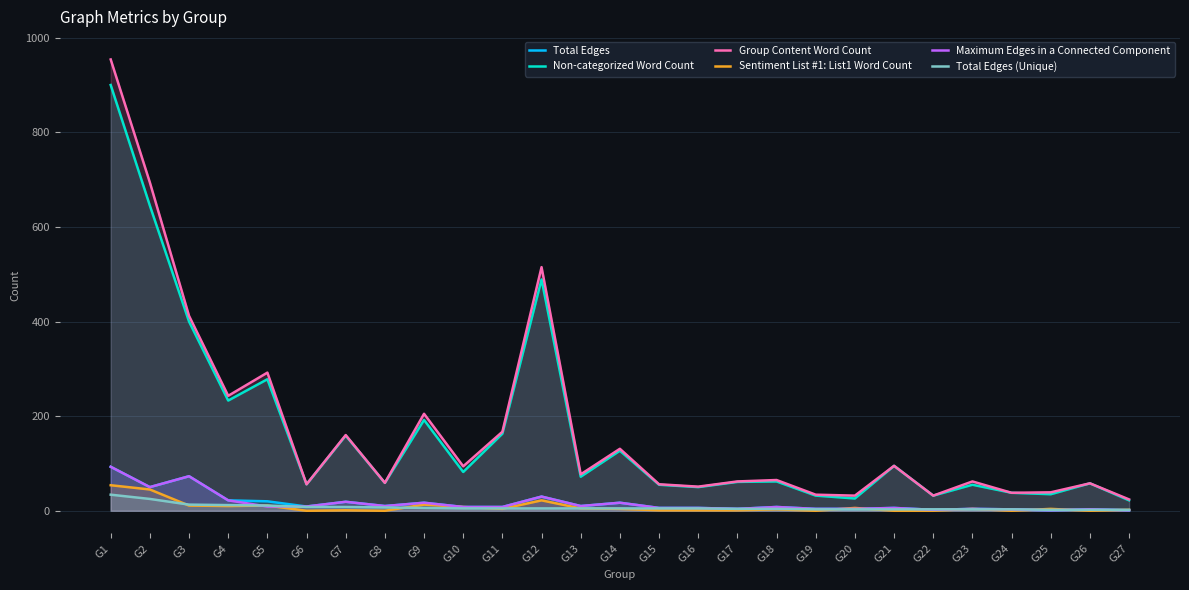

What is the difference between the maximum and minimum values in the Total Edges (Unique) series?

32